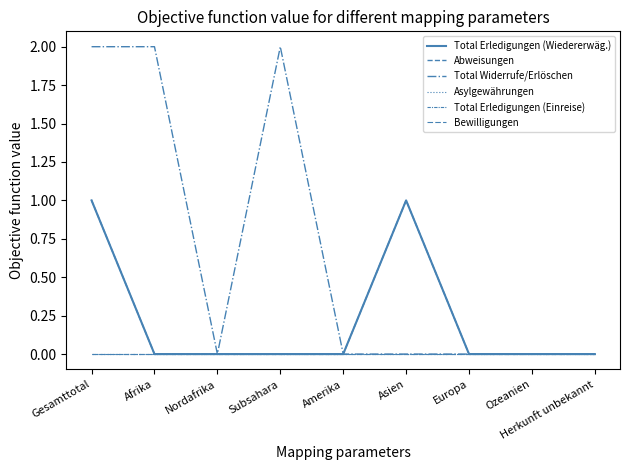

Is it true that Total Erledigungen (Wiedererwäg.) equals 0 at Amerika?

True